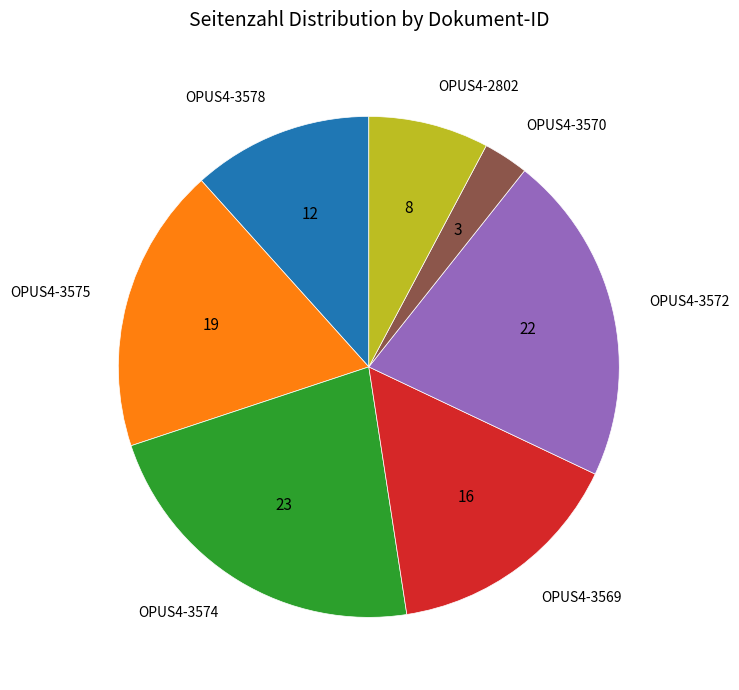

Which has a higher value, OPUS4-3575 or OPUS4-3572?

OPUS4-3572